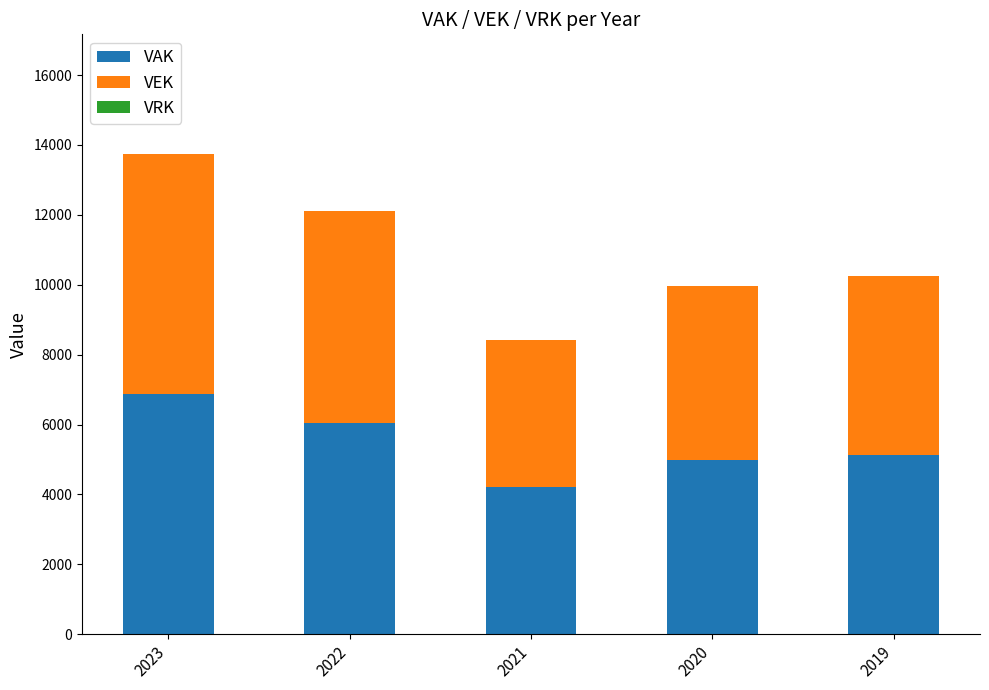

Reading right to left, what are the values for VAK?

2019=5130	2020=4981	2021=4206	2022=6051	2023=6866